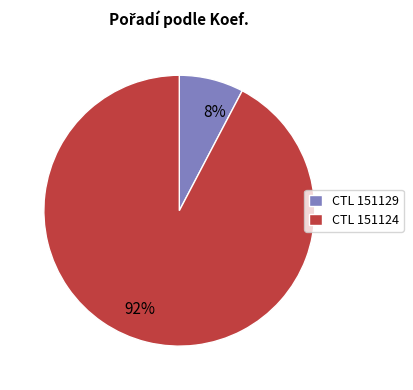

Is there a majority slice in this chart?

Yes